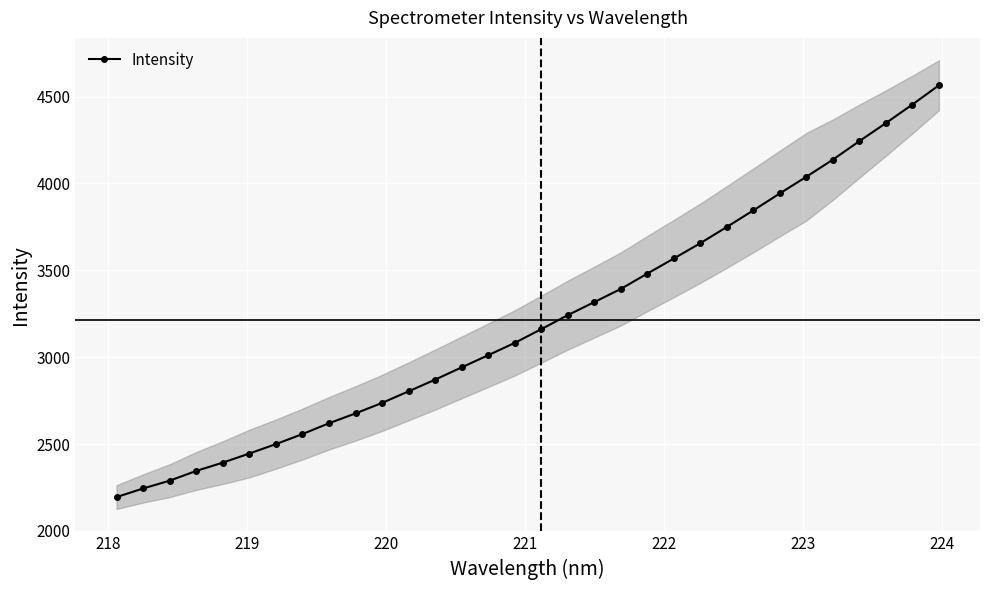

Reading left to right, transcribe all the data shown in this chart.

2195.0	2244.5	2289.5	2345.4	2393.3	2445.6	2499.8	2557.6	2619.8	2676.5	2737.0	2803.6	2870.9	2941.4	3011.5	3082.3	3161.3	3242.0	3317.1	3392.8	3481.2	3568.0	3656.2	3749.7	3845.0	3942.6	4038.5	4136.9	4243.4	4347.1	4454.0	4564.5